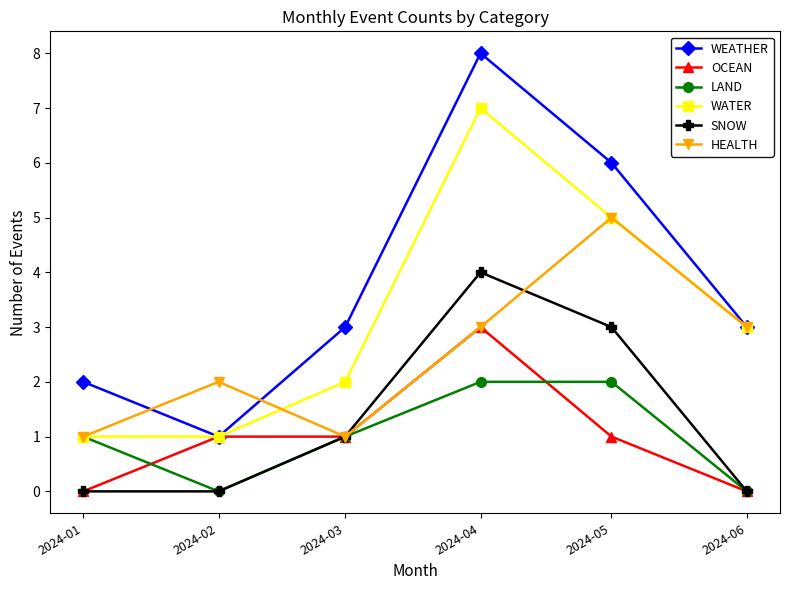

At which category is the sum across all series the highest?

2024-04